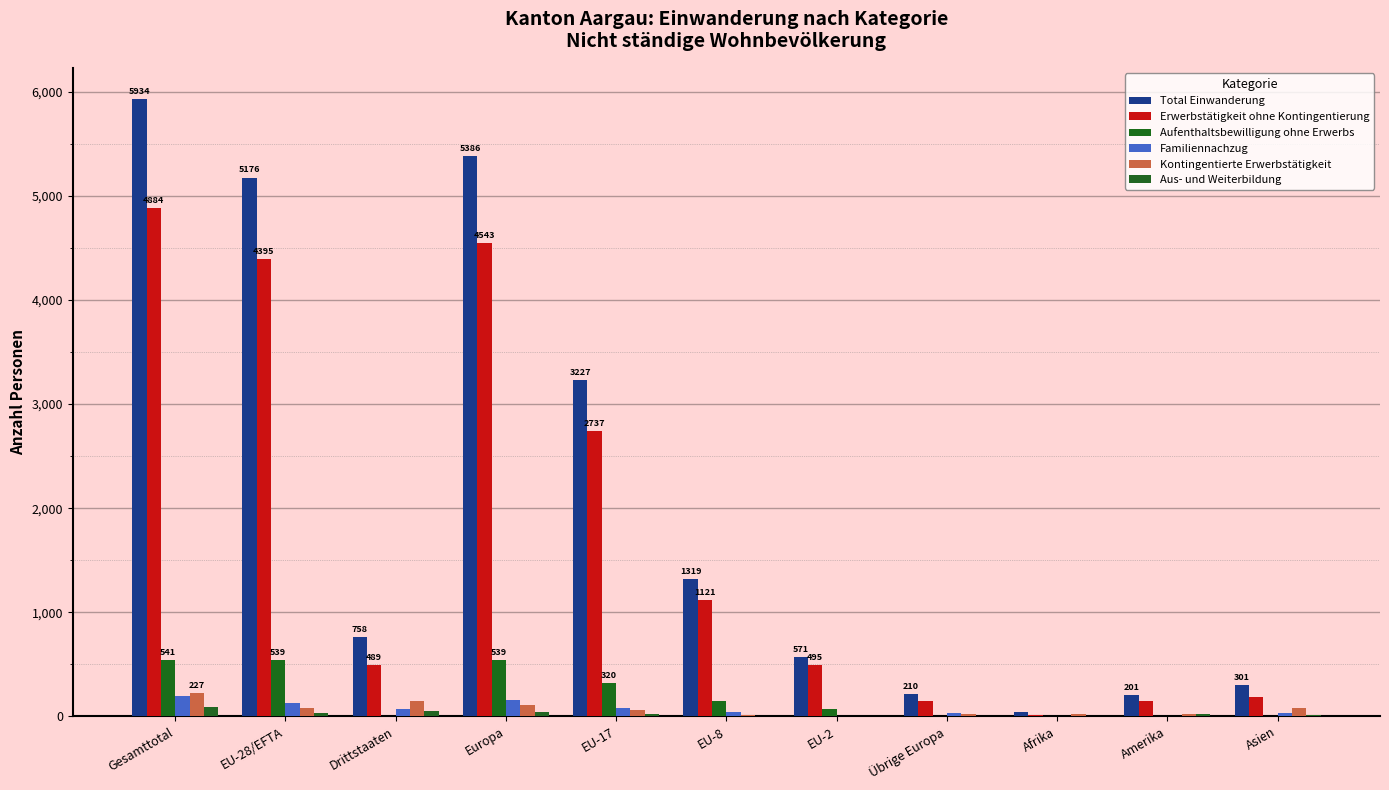

What is the average value of the Aus- und Weiterbildung series?

26